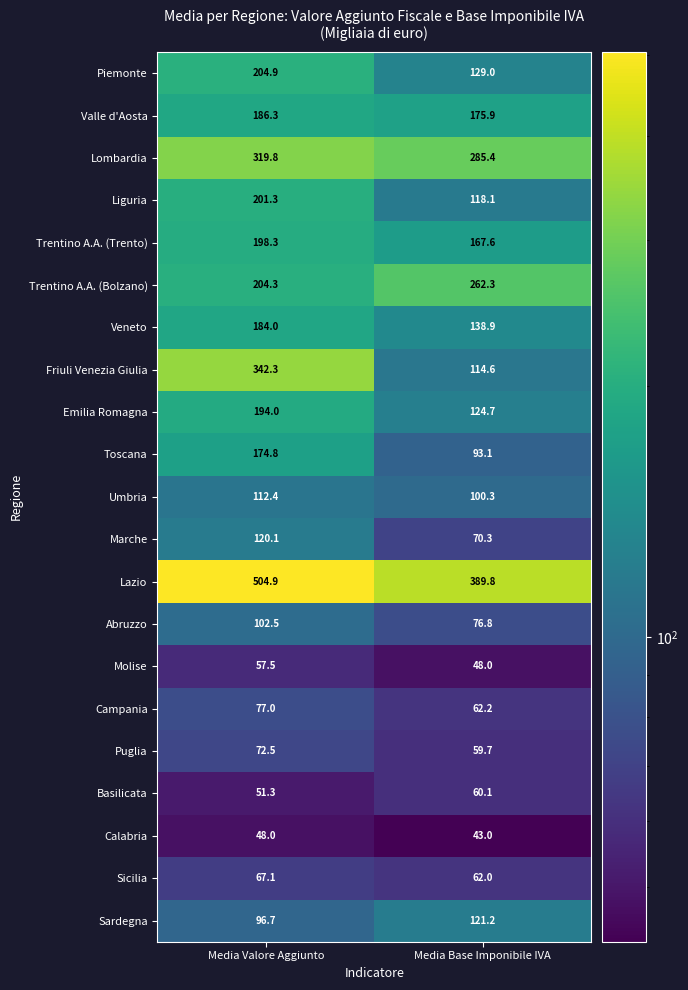

Which series has the largest total across all categories?

Lazio